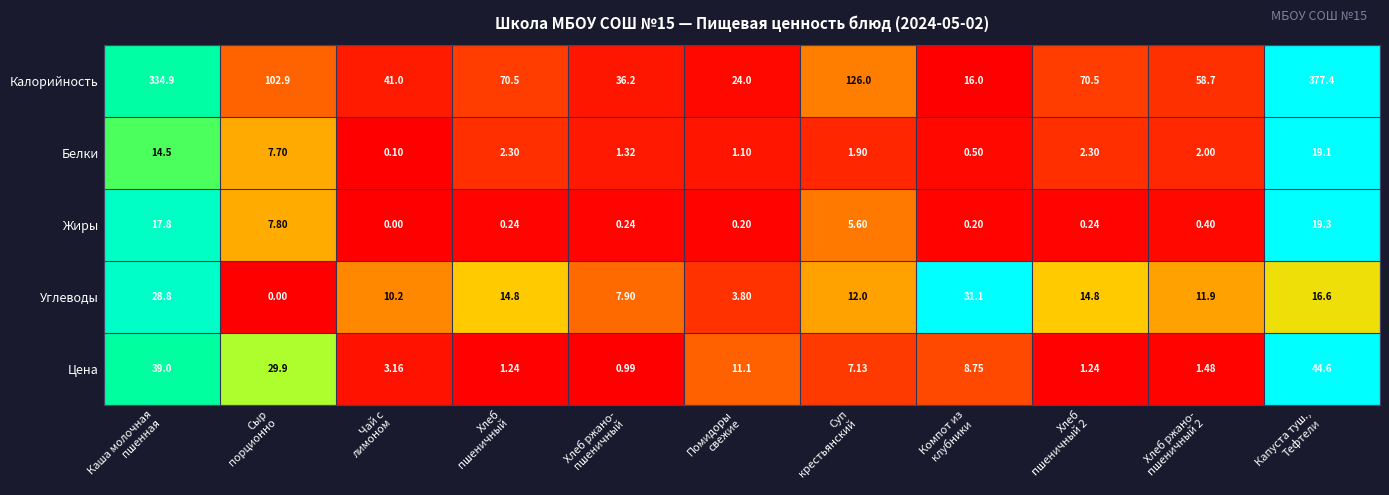

List the series in order of their peak value, lowest first.

Белки, Жиры, Углеводы, Цена, Калорийность